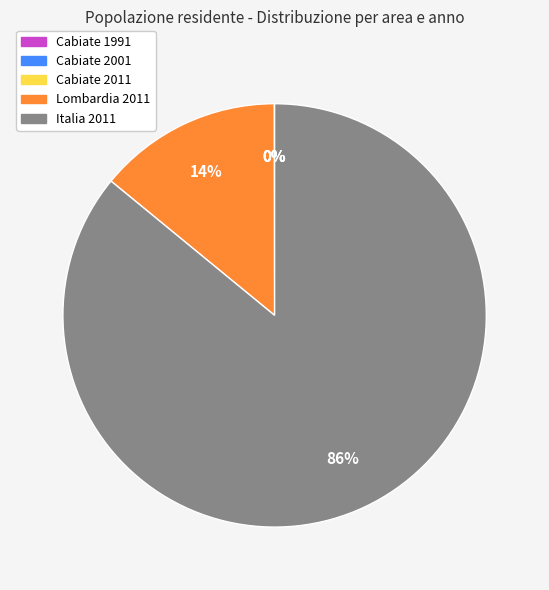

Which category has the biggest portion of the pie?

Italia 2011